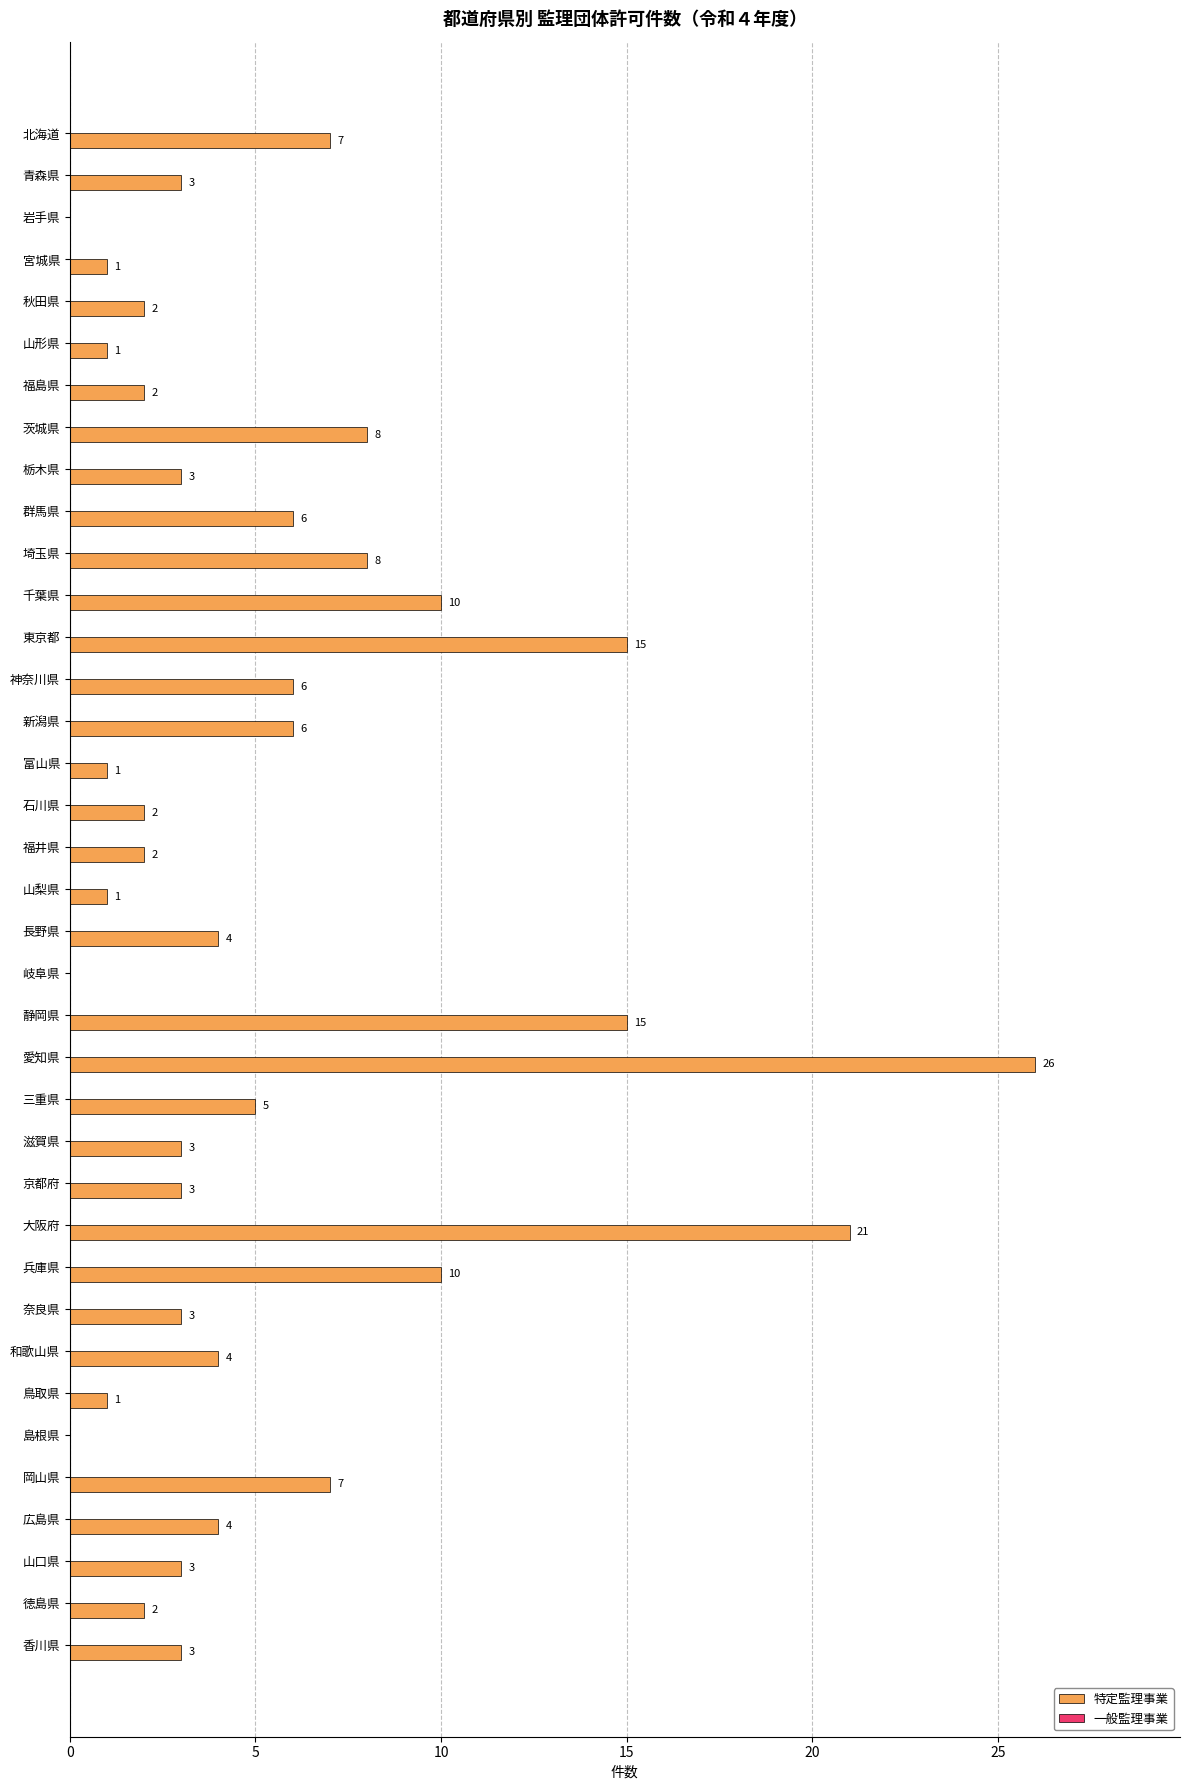

Between 静岡県 and 埼玉県, which is larger?

静岡県